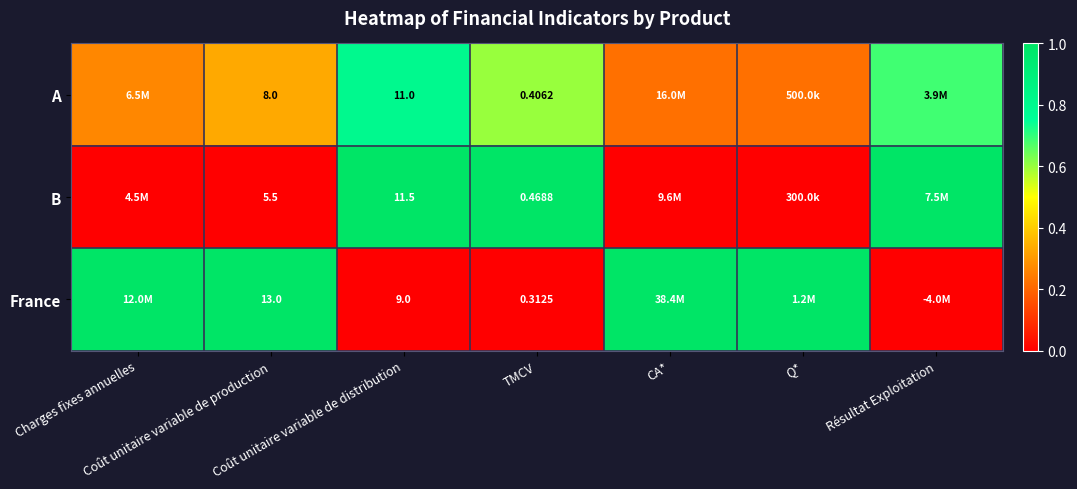

The value of A at Charges fixes annuelles is 0.3. True or false?

True